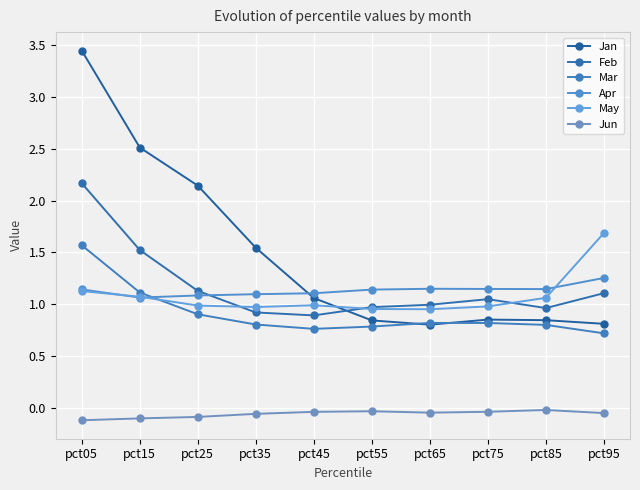

What is the average value of the Feb series?

1.2